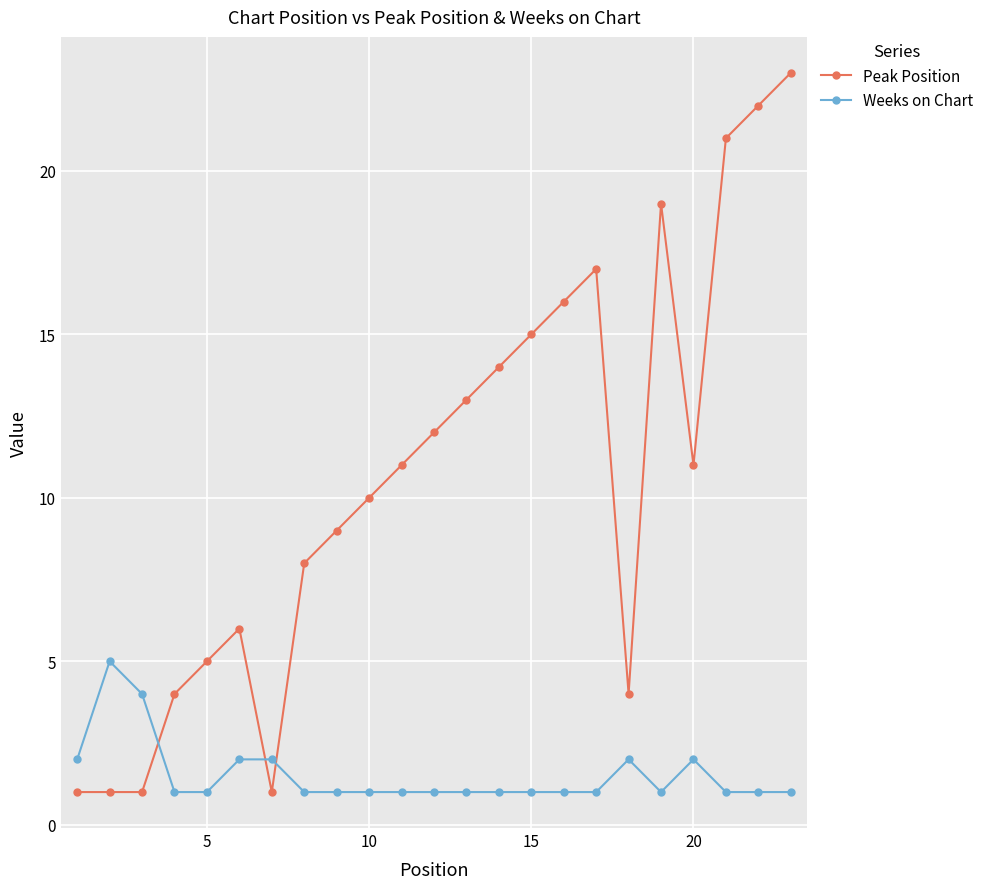

Which series has the largest total across all categories?

Peak Position